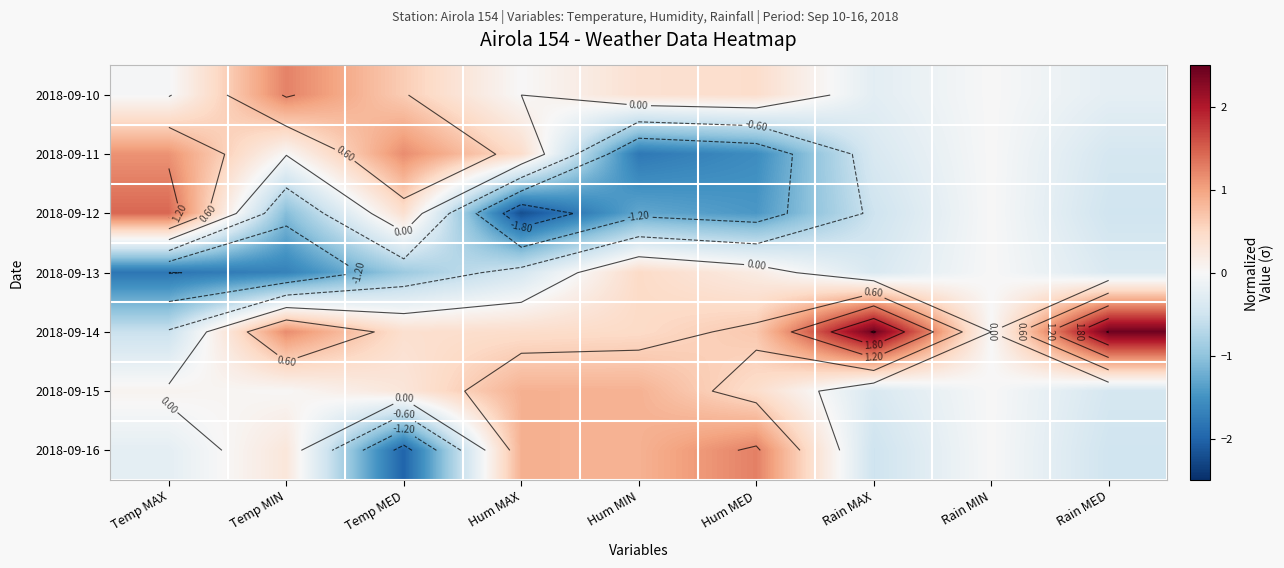

Which series has the largest total across all categories?

2018-09-14